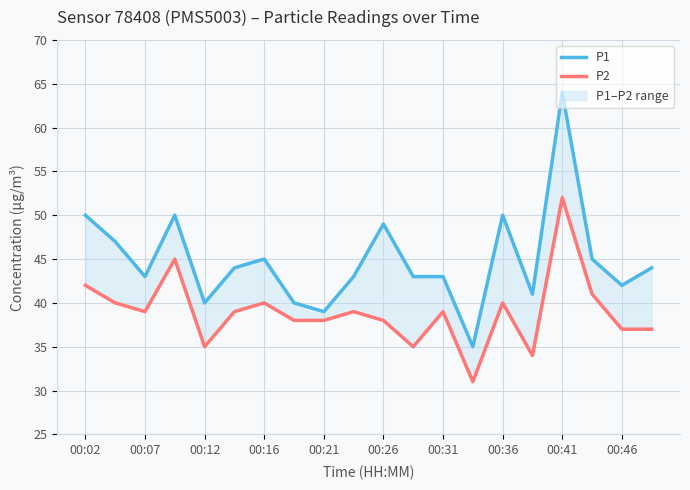

In P2, how many points are higher than both neighbors (excluding endpoints)?

6